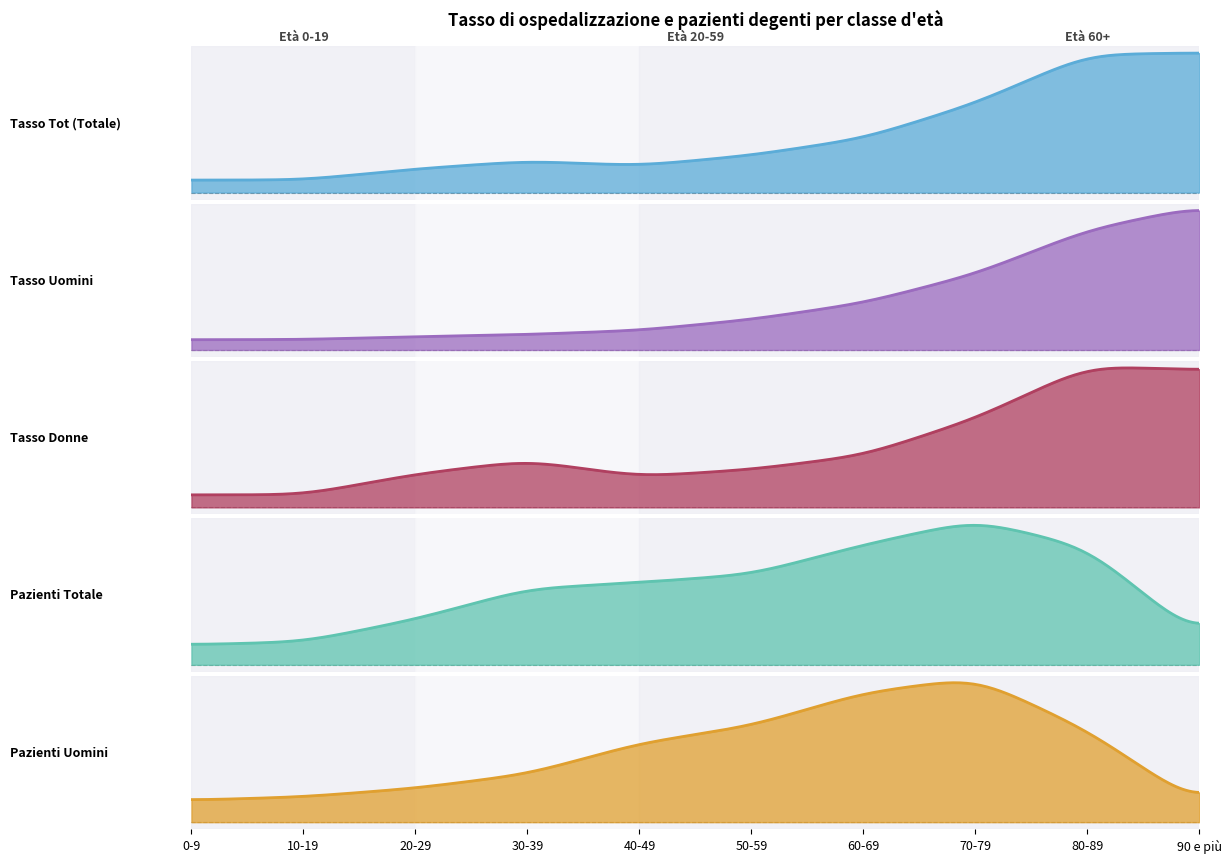

Where do Tasso Uomini and Tasso Tot (Totale) first cross each other?

10-19 and 20-29